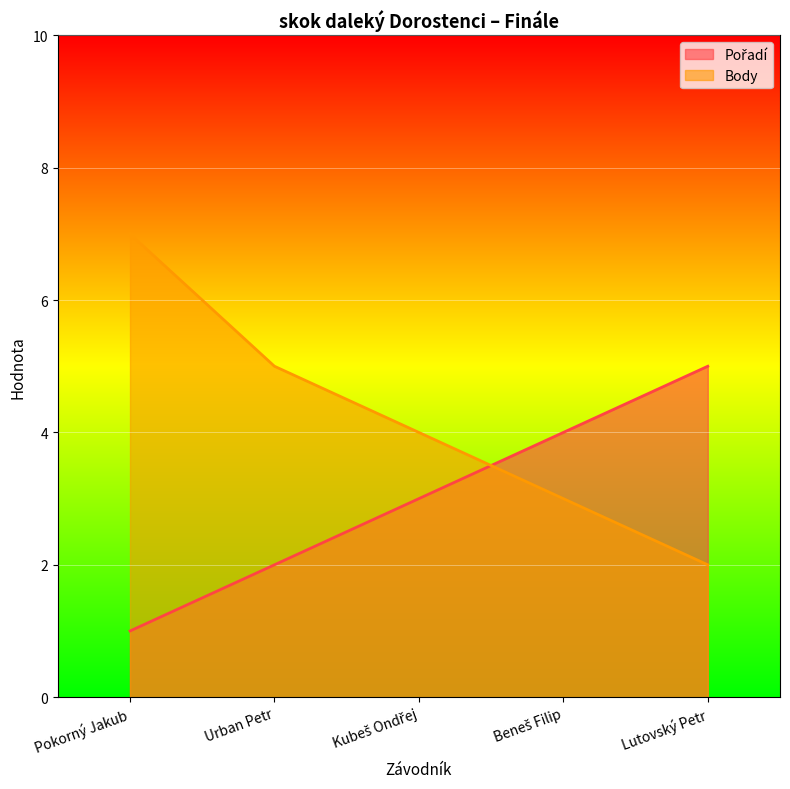

Which series has the widest spread of values?

Body